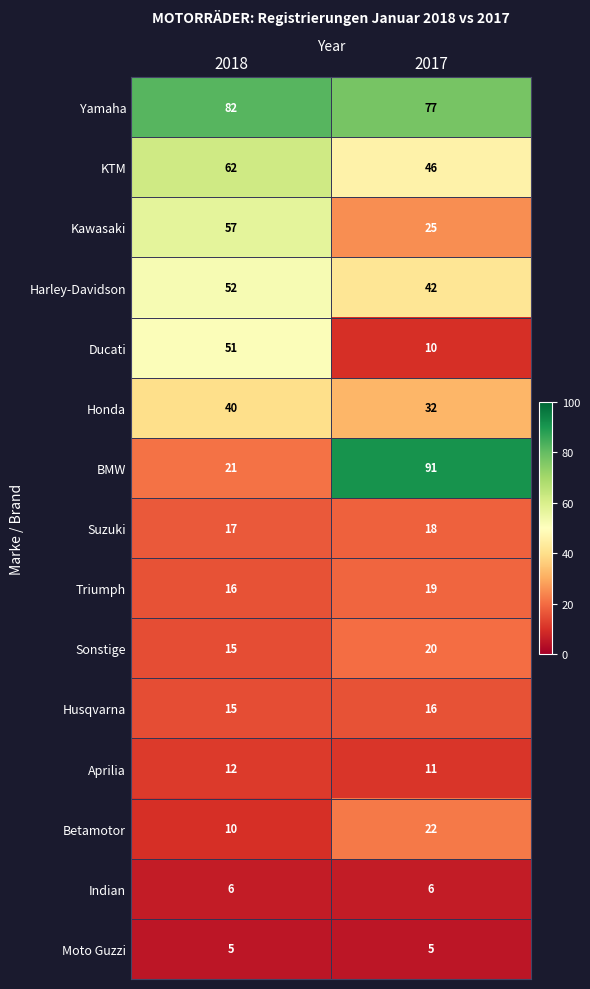

Count the number of categories in the chart.

2